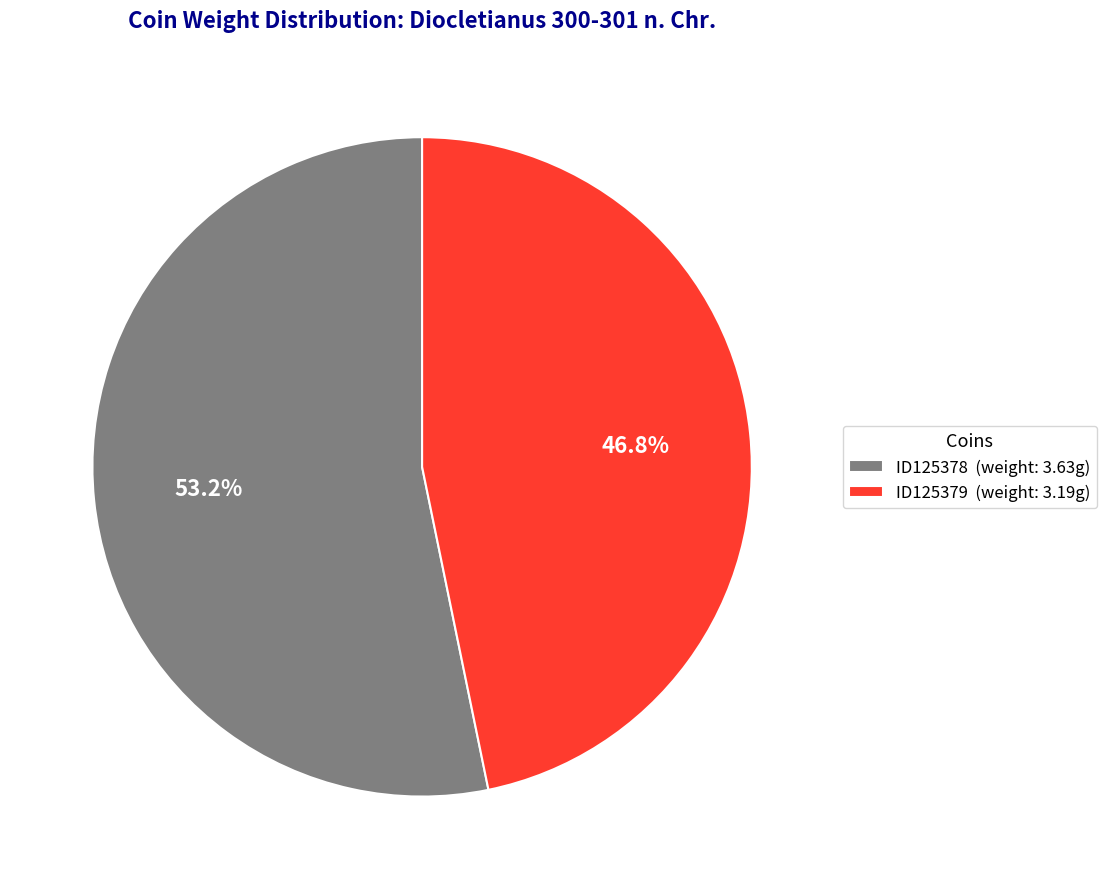

What percentage do ID125379 and ID125378 together represent?

100.0%